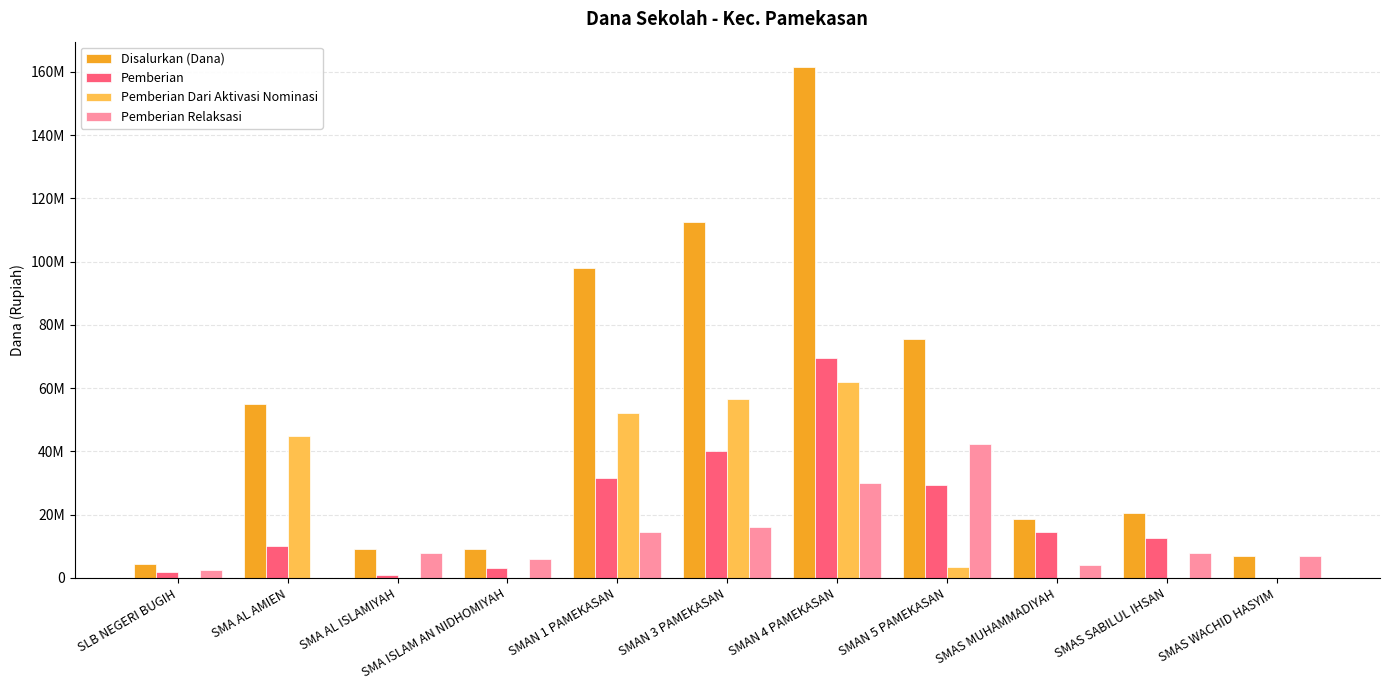

At which category does the chart reach its peak across all series?

SMAN 4 PAMEKASAN